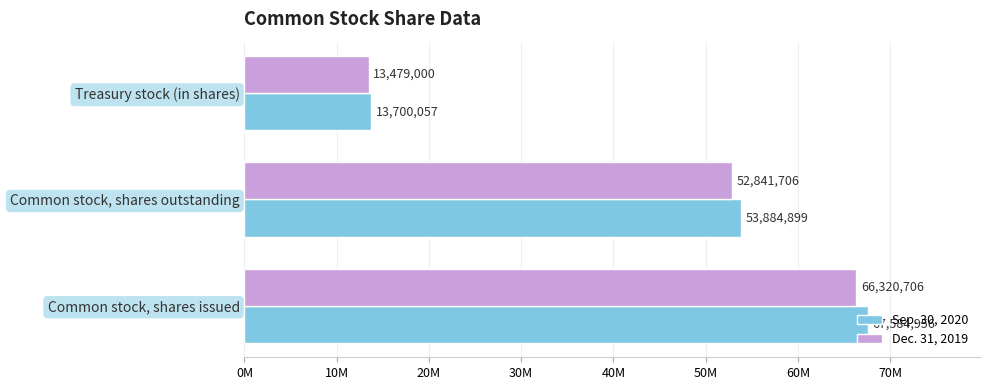

What is the sum of all Dec. 31, 2019 values?

132641412